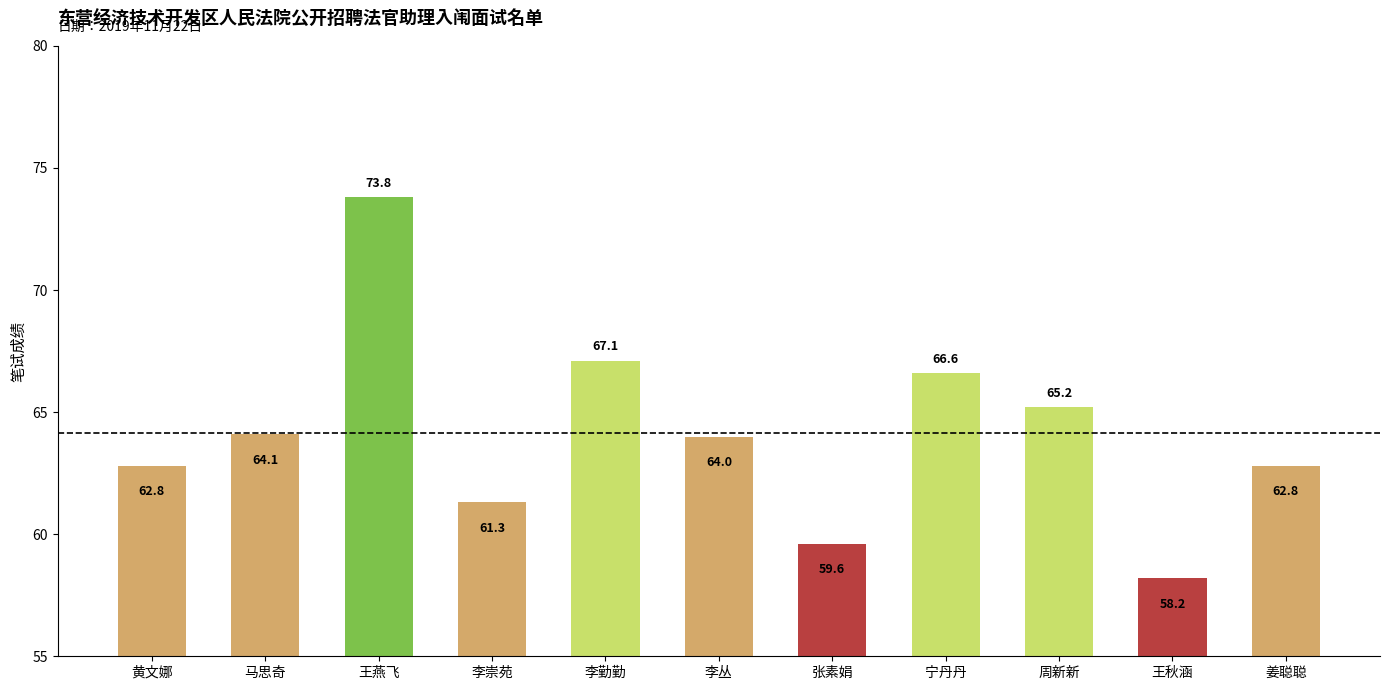

What position from the left is 李勤勤?

5